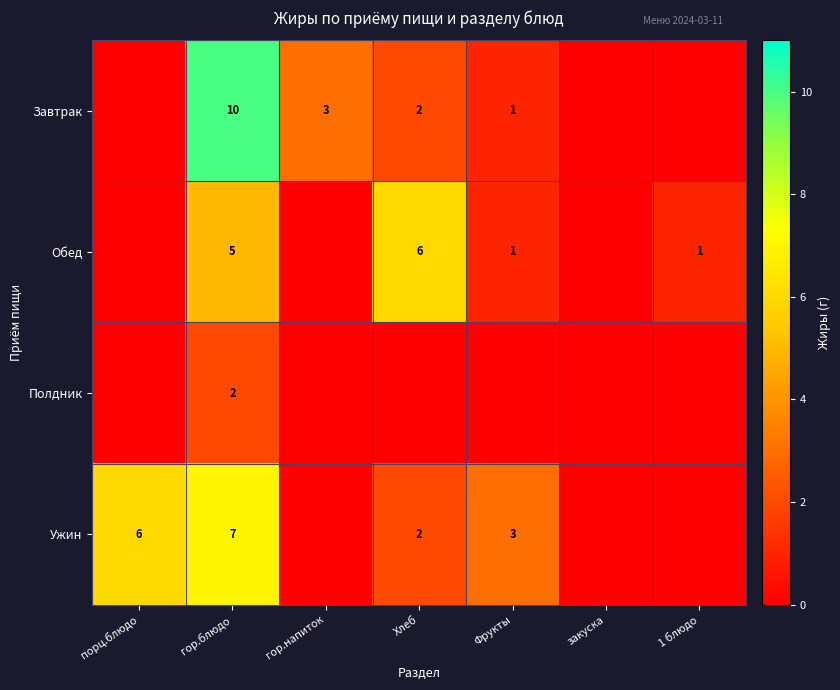

True or false: Ужин has a value of 6 at порц.блюдо.

True